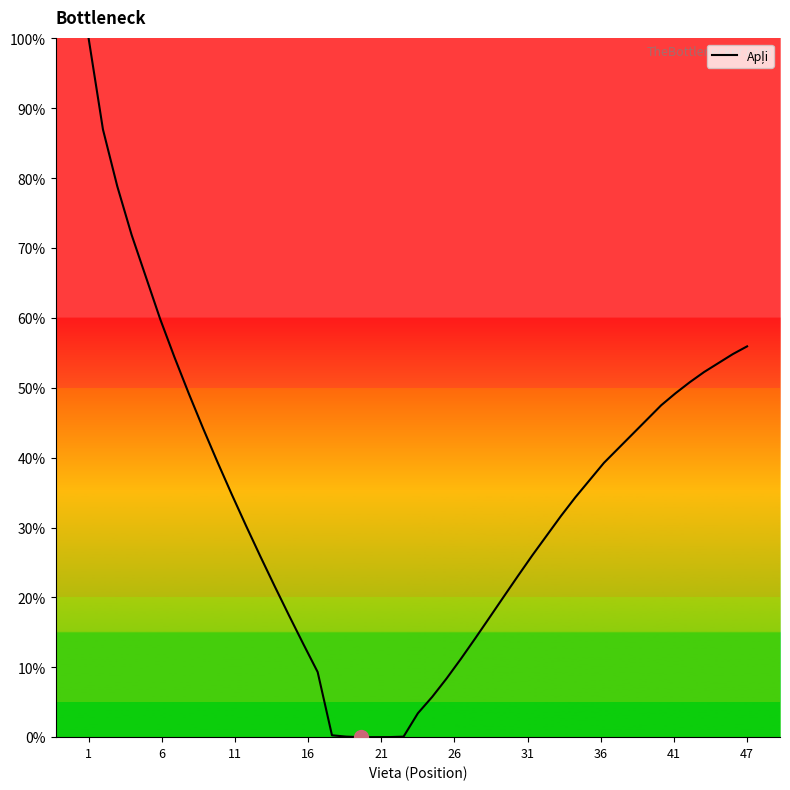

What is the greatest value displayed?

100.0